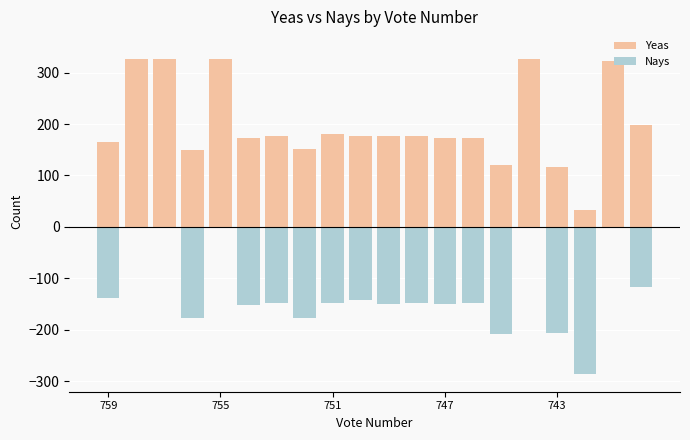

How many groups of bars are there?

20